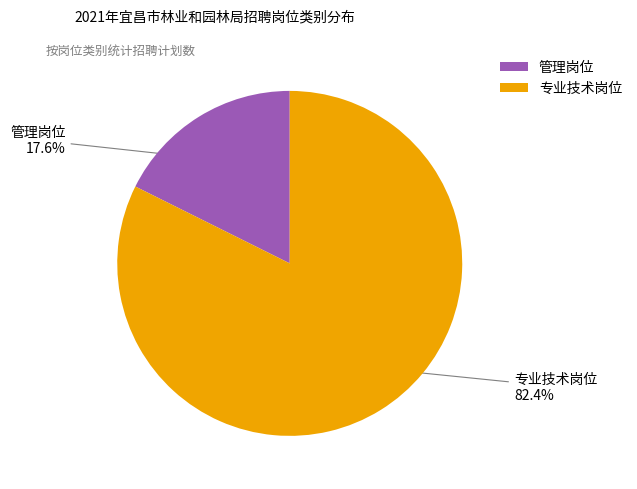

Is there any slice that represents more than half of the pie?

Yes